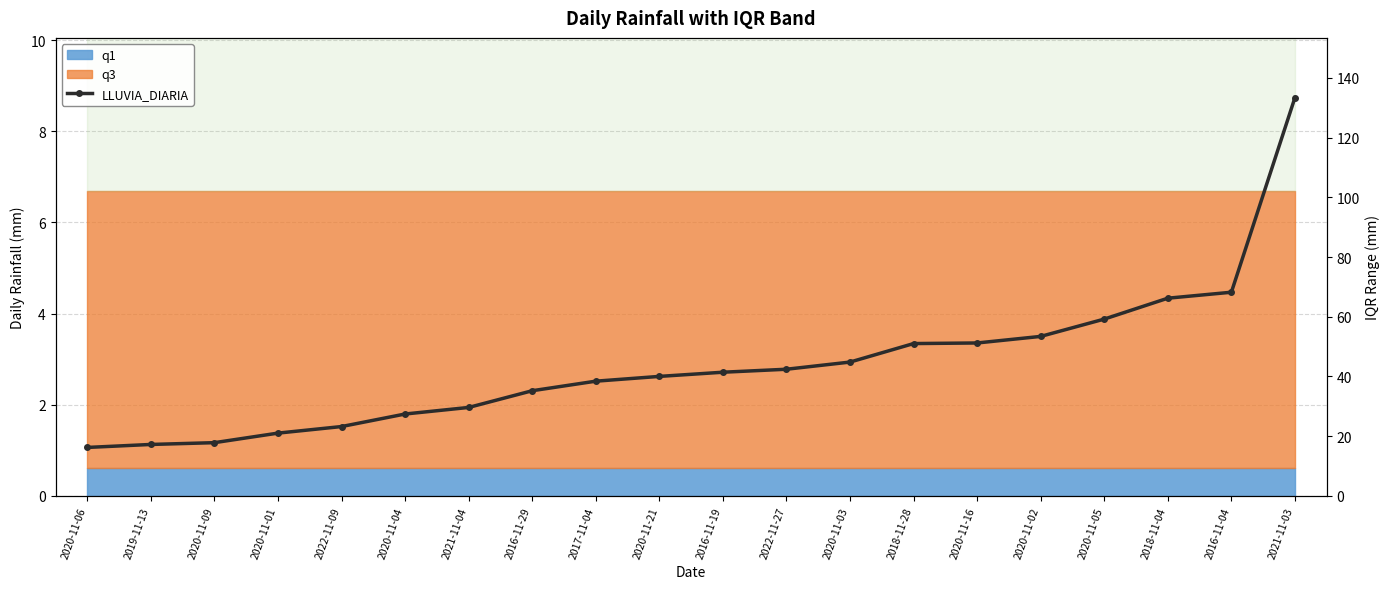

Rank the categories by value from lowest to highest.

2020-11-06, 2019-11-13, 2020-11-09, 2020-11-01, 2022-11-09, 2020-11-04, 2021-11-04, 2016-11-29, 2017-11-04, 2020-11-21, 2016-11-19, 2022-11-27, 2020-11-03, 2018-11-28, 2020-11-16, 2020-11-02, 2020-11-05, 2018-11-04, 2016-11-04, 2021-11-03